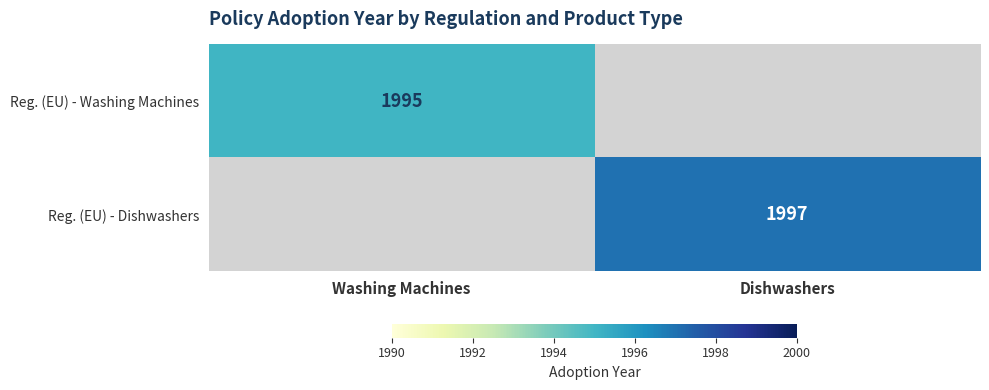

The Reg. (EU) - Washing Machines series shows 1995 at Washing Machines. True or false?

True